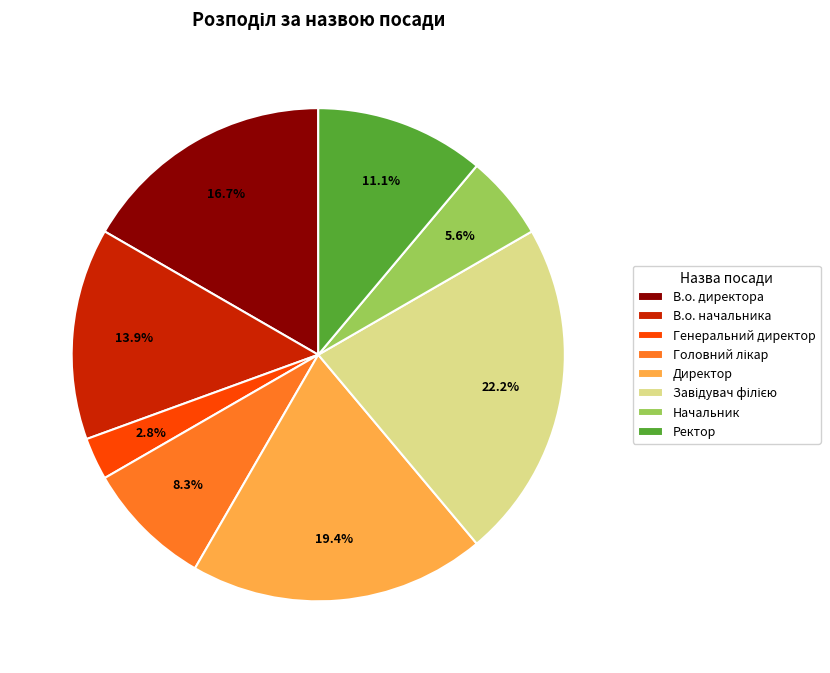

What percentage do В.о. начальника and Ректор together represent?

25.0%